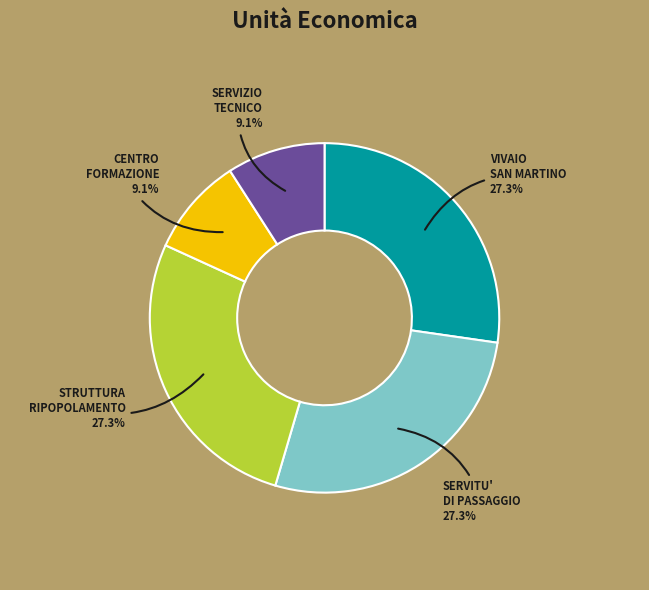

How many slices are in this pie chart?

5